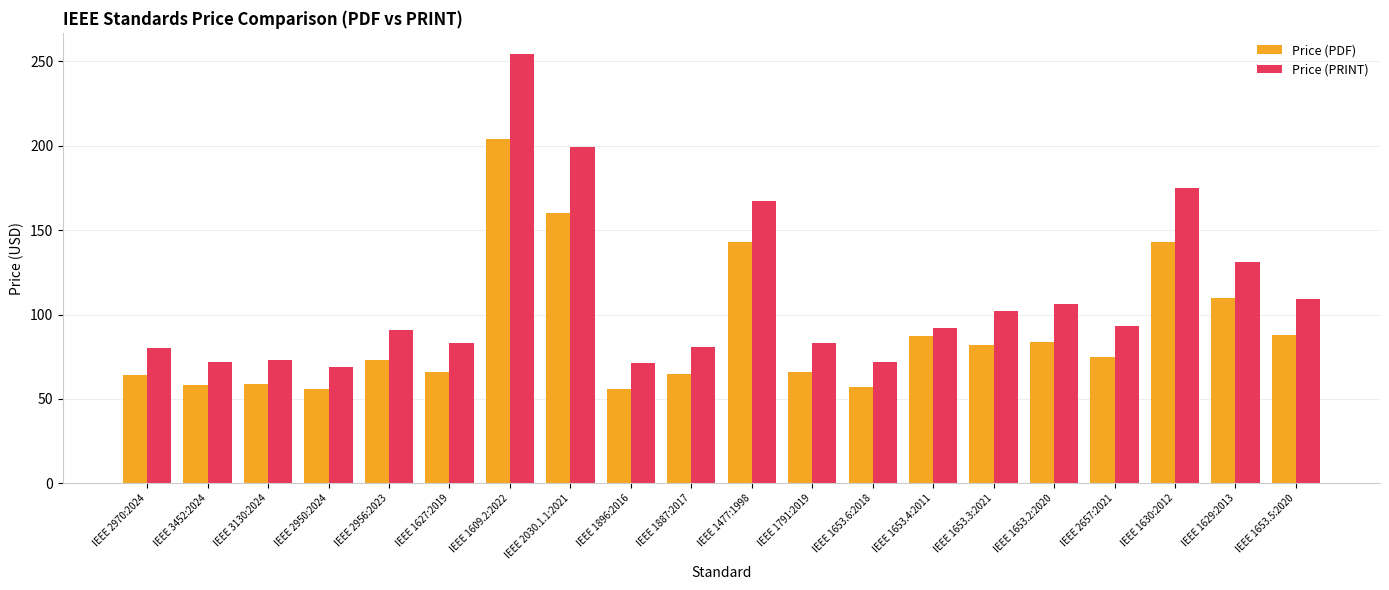

Which series has the widest spread of values?

Price (PRINT)